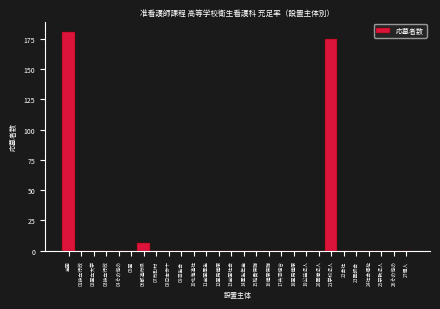

Reading left to right, list all the values displayed in this chart.

全国=181	01独立行政=0	02国立大学=0	03独立行政=0	04その他の=0	05国=0	06都道府県=6	07市町村=0	08日本赤十=0	09済生会=0	10北海道社=0	11全国厚生=0	12国民健康=0	13全国社会=0	14厚生年金=0	15船員保険=0	16健康保険=0	17共済組合=0	18国民健康=0	19公益法人=0	20医療法人=0	21学校法人=175	22会社=0	23医師会=0	24社会福祉=0	25宗教法人=0	26その他の=0	27個人=0